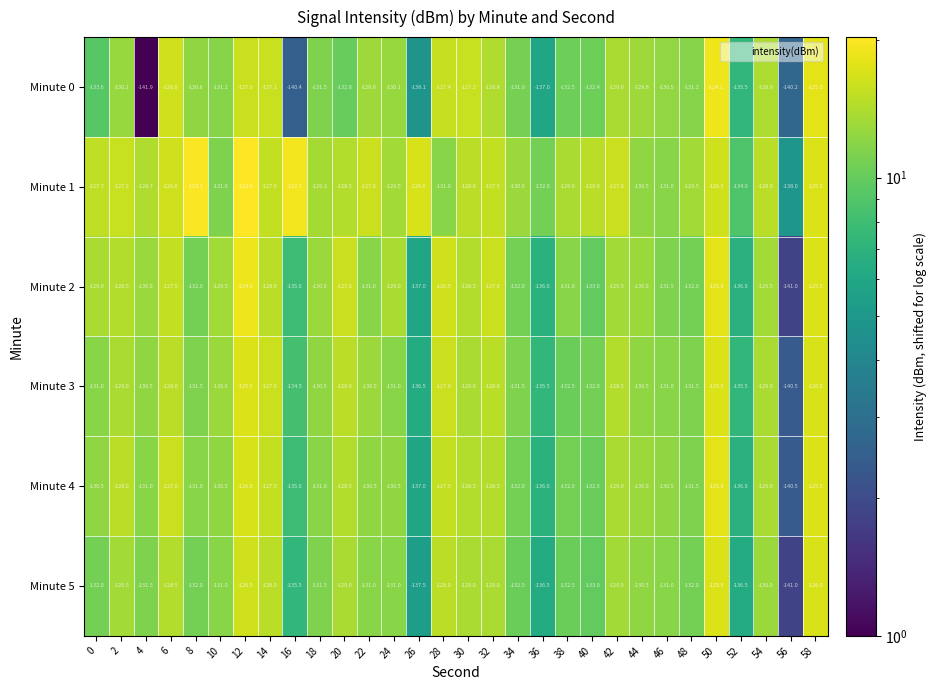

Which label corresponds to the largest value in the chart?

12